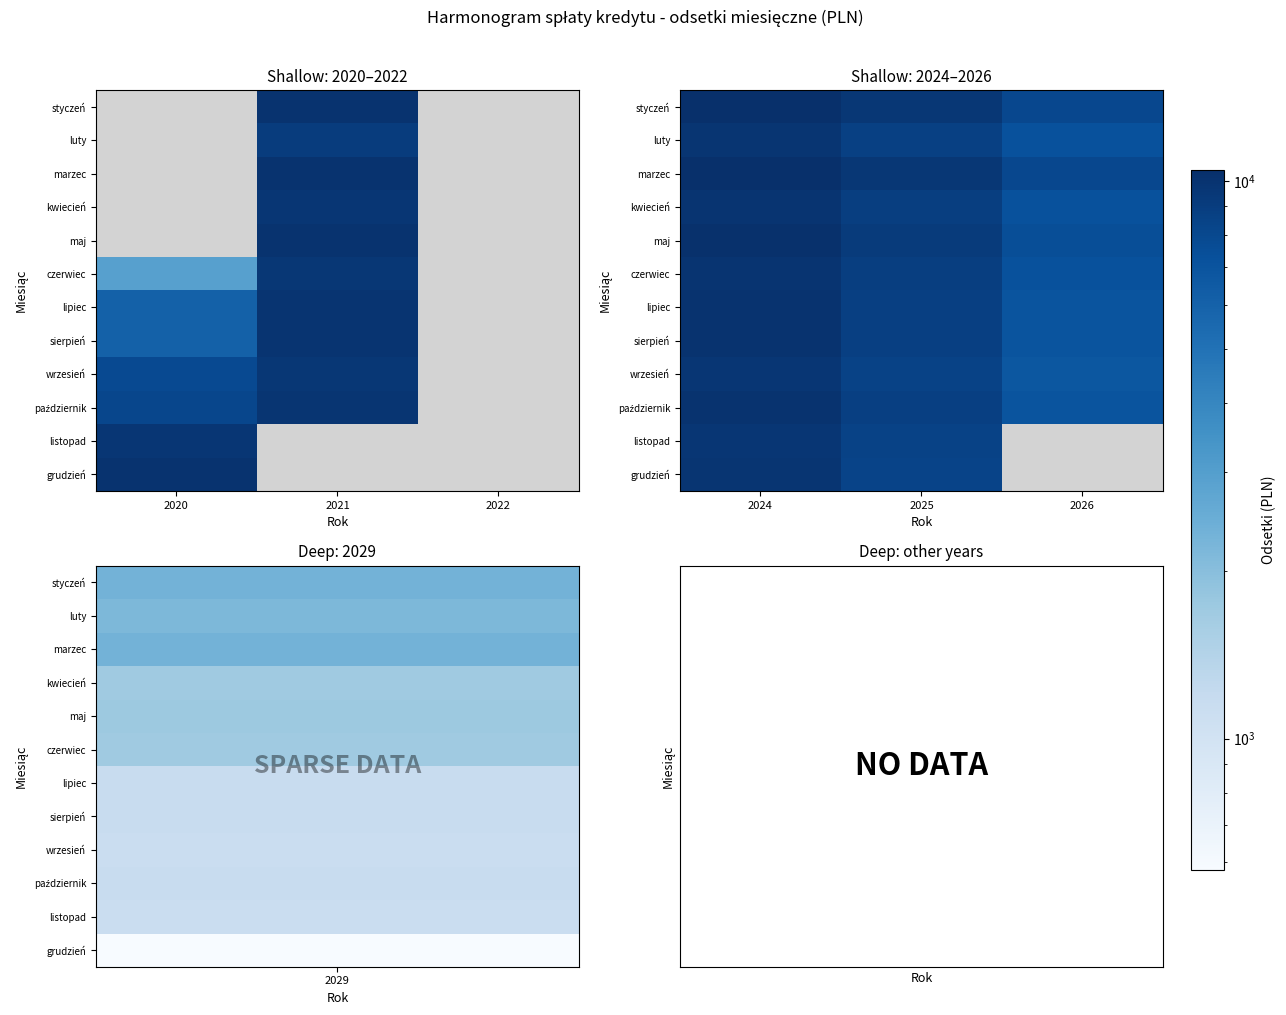

What is the difference between the second highest and minimum values in the październik series?

1769.6